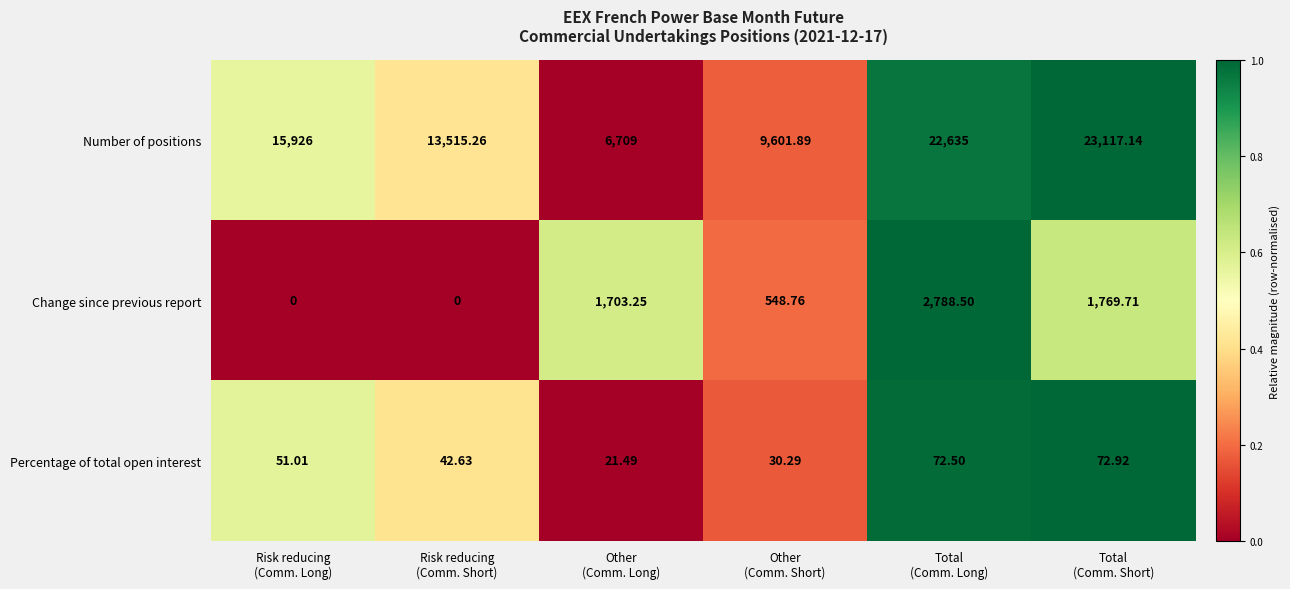

Rank the series by their maximum value, from highest to lowest.

Number of positions, Change since previous report, Percentage of total open interest